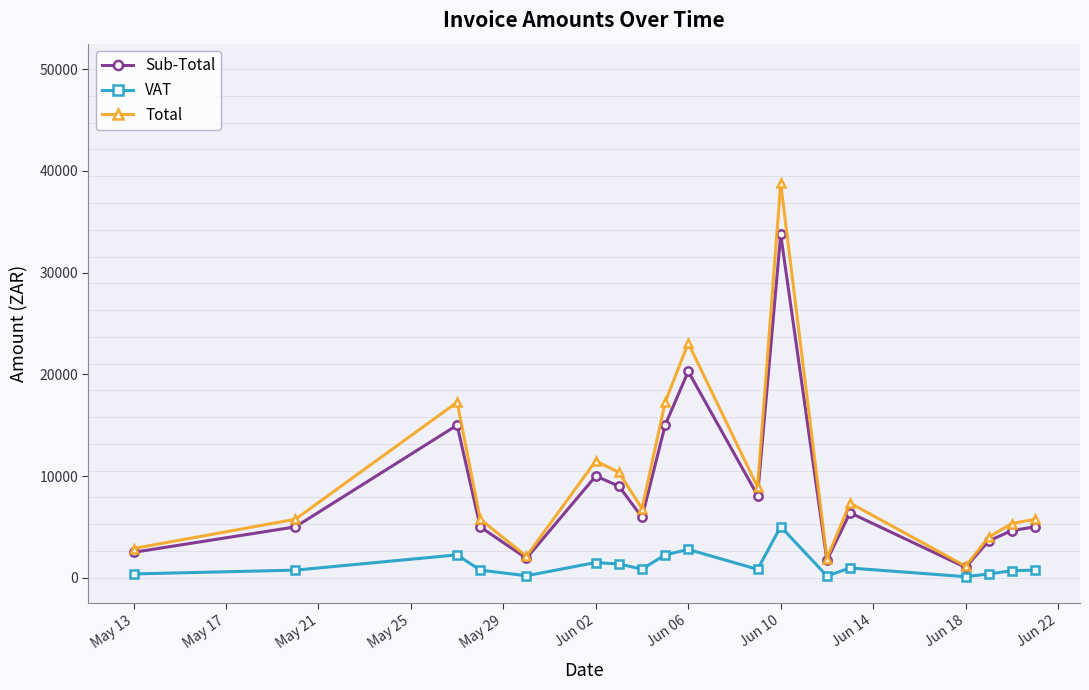

Rank the series by their maximum value, from lowest to highest.

VAT, Sub-Total, Total